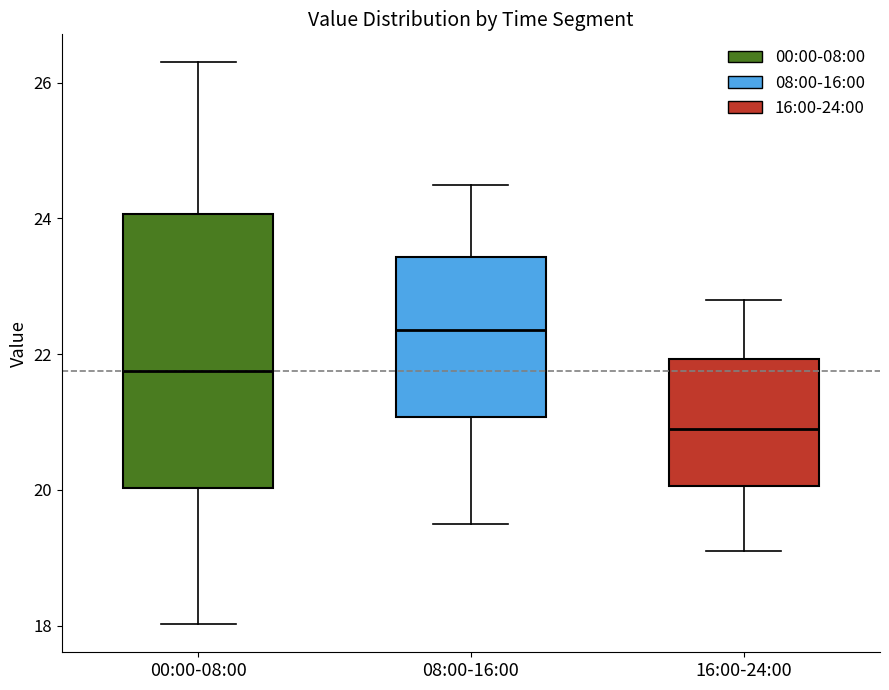

Reading left to right, transcribe this box plot: for each box, give where its median line is, the range the box spans, and where its two whiskers end, as read against the y-axis. The values are not printed on the chart, so give them approximately, as read against the axis.

00:00-08:00: median 21.8, box 20.0 to 24.0, whiskers 18.0 to 26.4
08:00-16:00: median 22.4, box 21.0 to 23.4, whiskers 19.6 to 24.6
16:00-24:00: median 21.0, box 20.0 to 22.0, whiskers 19.2 to 22.8